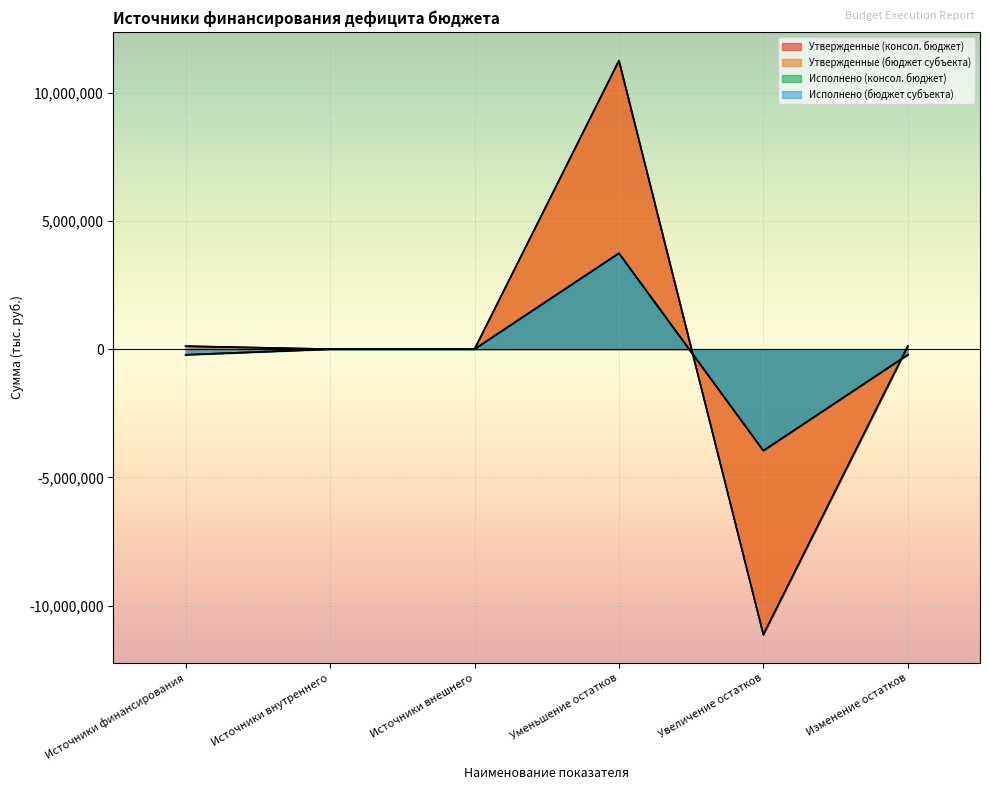

At which category is the sum across all series the highest?

Уменьшение остатков